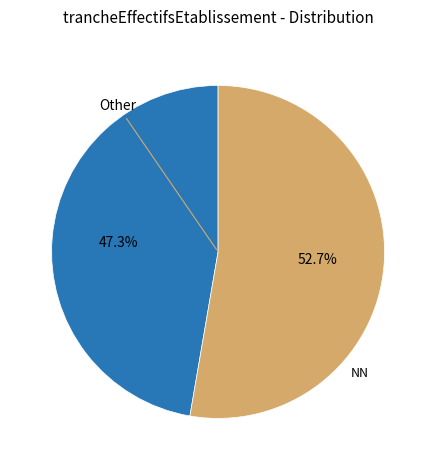

Count the number of slices in the pie.

2